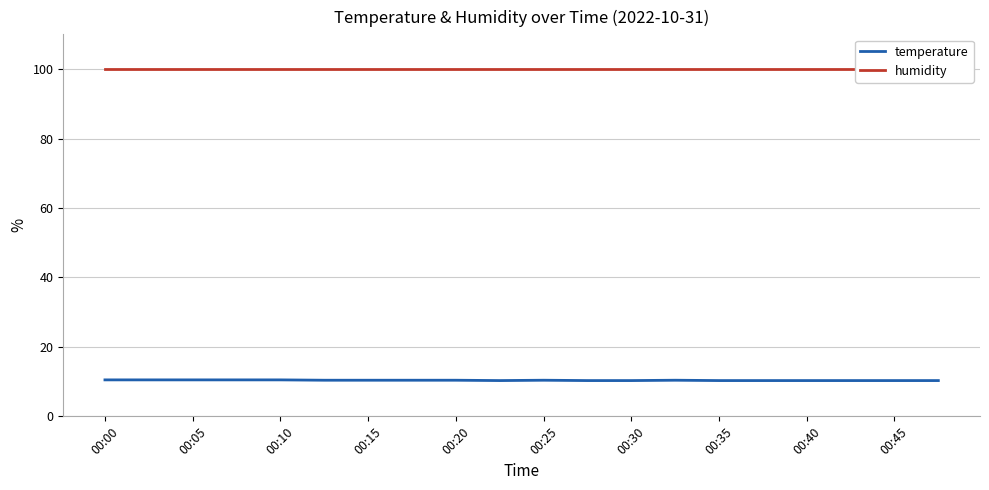

Which category has the highest value in the humidity series?

00:00